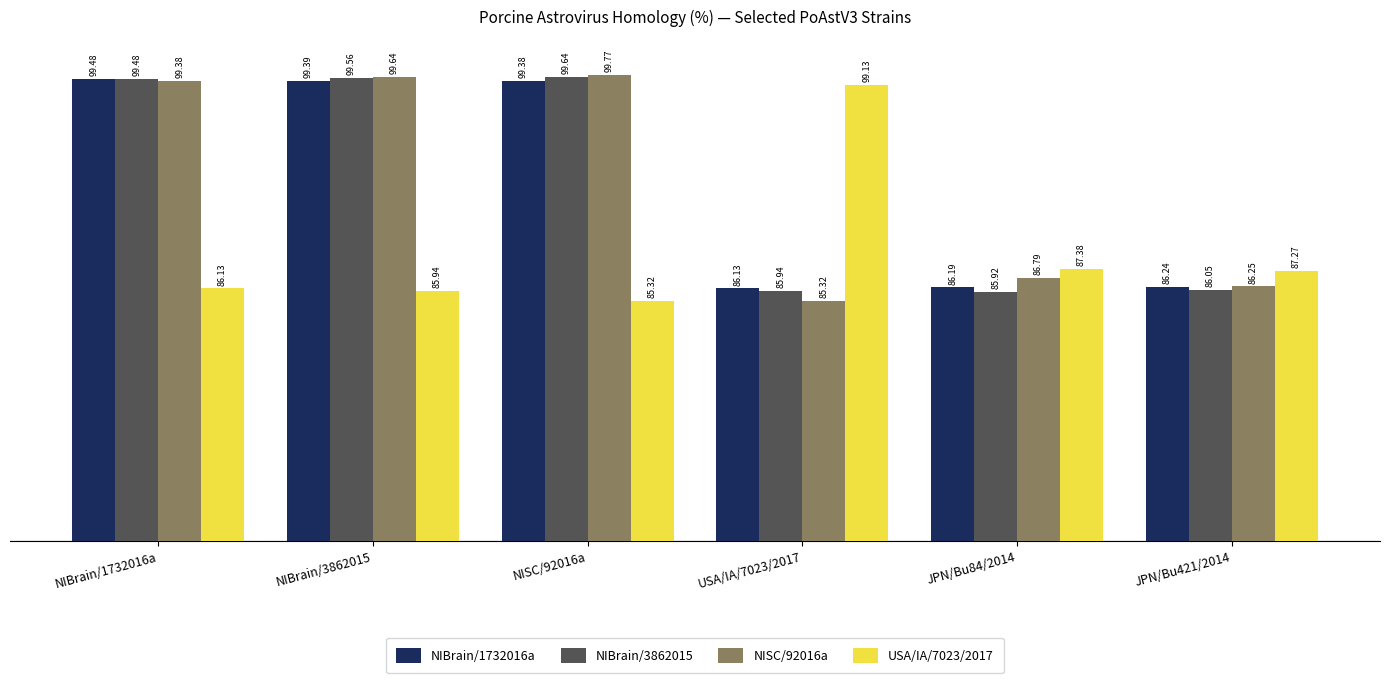

What is the total value across all series at NIBrain/3862015?

384.5